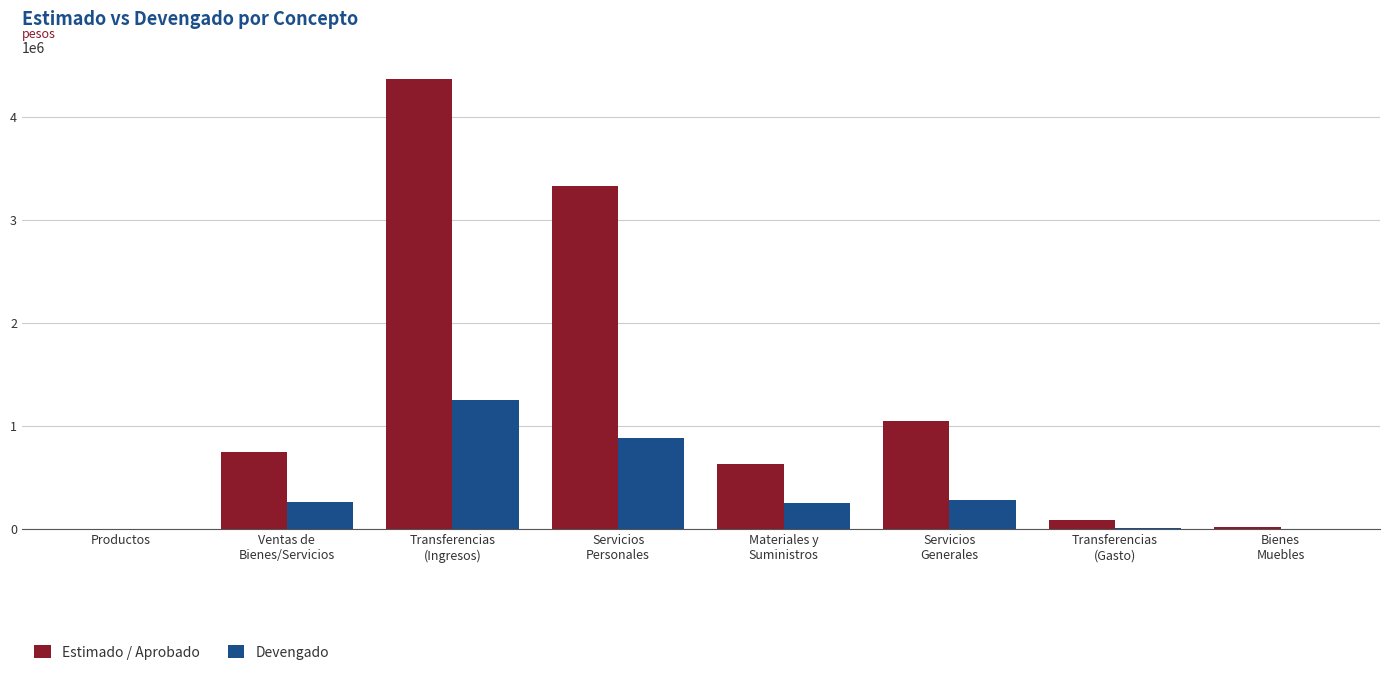

Which series has the widest spread of values?

Estimado / Aprobado